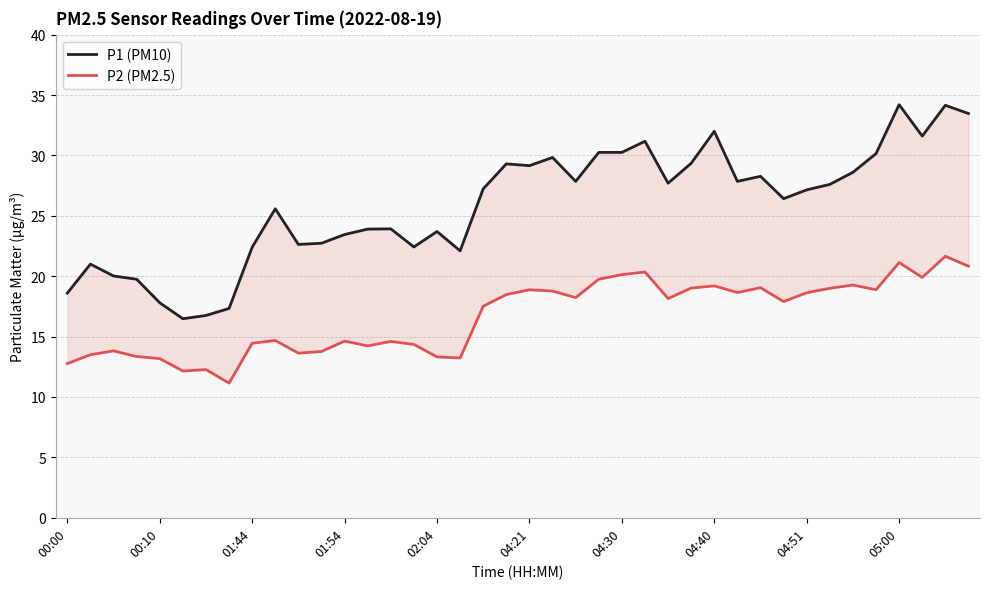

Between 02:04 and 30, which series saw the biggest shift?

P1 (PM10)